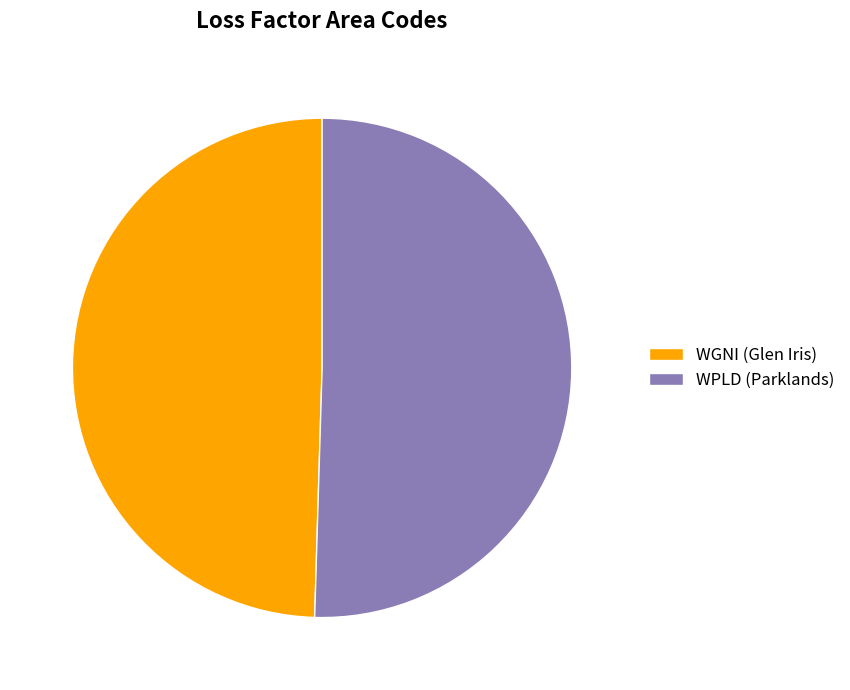

Which has a higher value, WPLD (Parklands) or WGNI (Glen Iris)?

WPLD (Parklands)